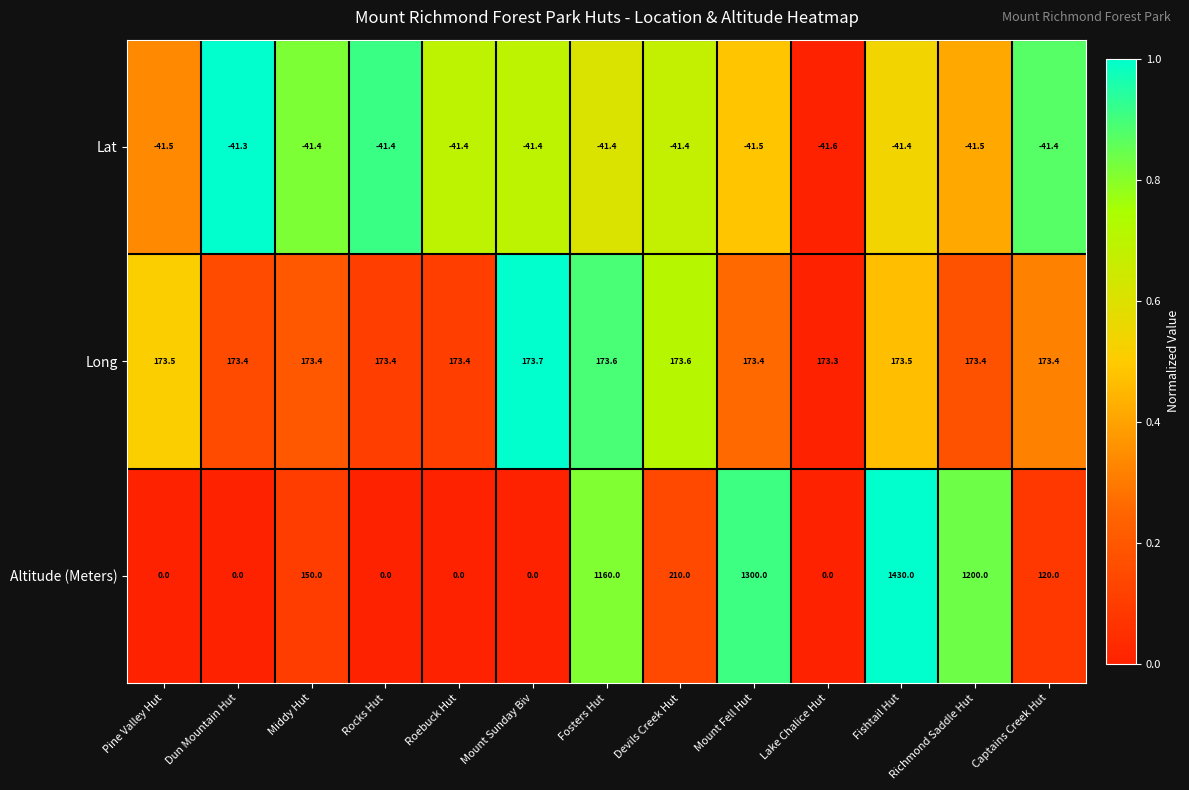

The value of Altitude (Meters) at Mount Fell Hut is 730.0. True or false?

False